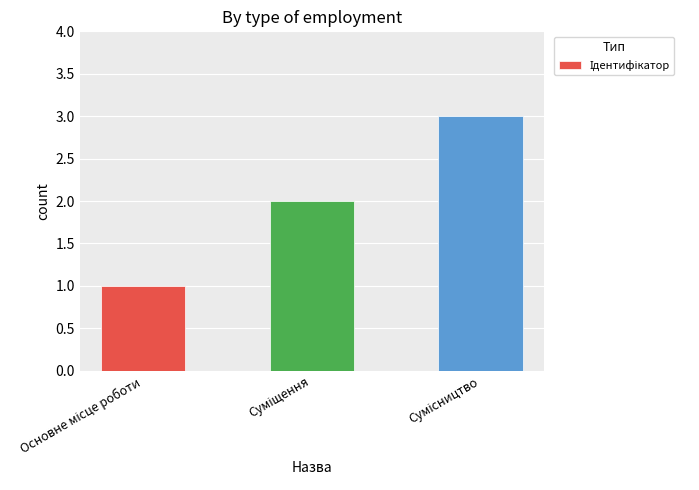

What is the difference between the maximum and minimum values?

2